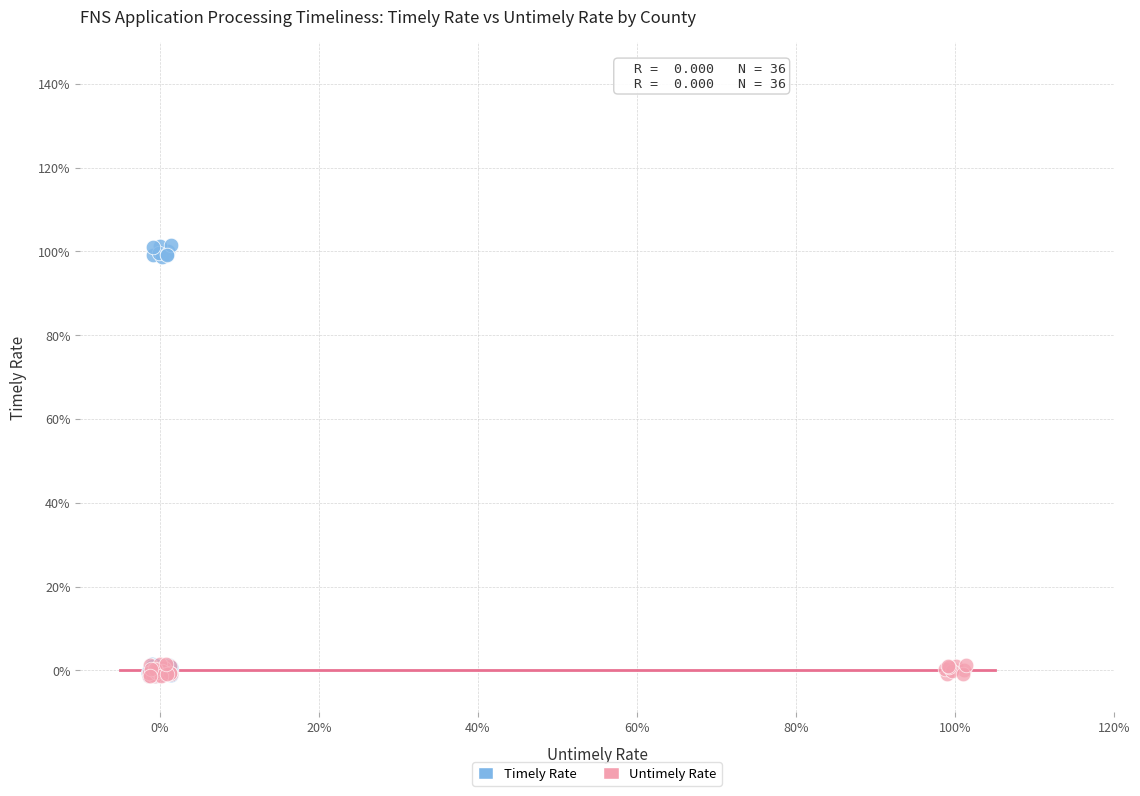

What are all the series names shown in the legend?

Timely Rate, Untimely Rate